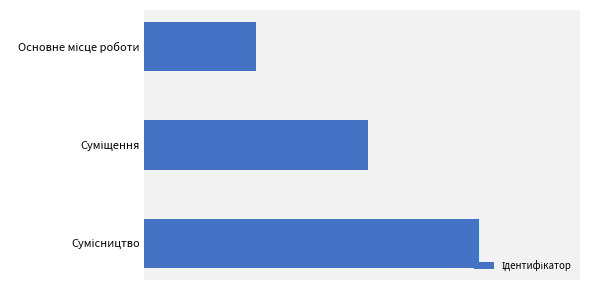

What is the smallest value displayed?

1